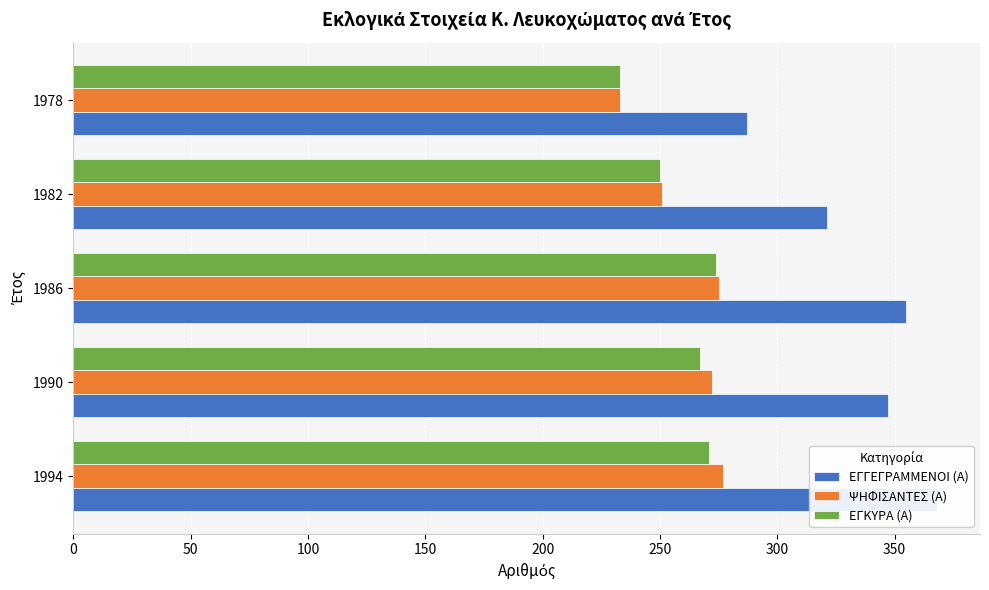

Reading left to right, list all the values displayed in this chart.

ΕΓΓΕΓΡΑΜΜΕΝΟΙ (Α): 368	347	355	321	287
ΨΗΦΙΣΑΝΤΕΣ (Α): 277	272	275	251	233
ΕΓΚΥΡΑ (Α): 271	267	274	250	233